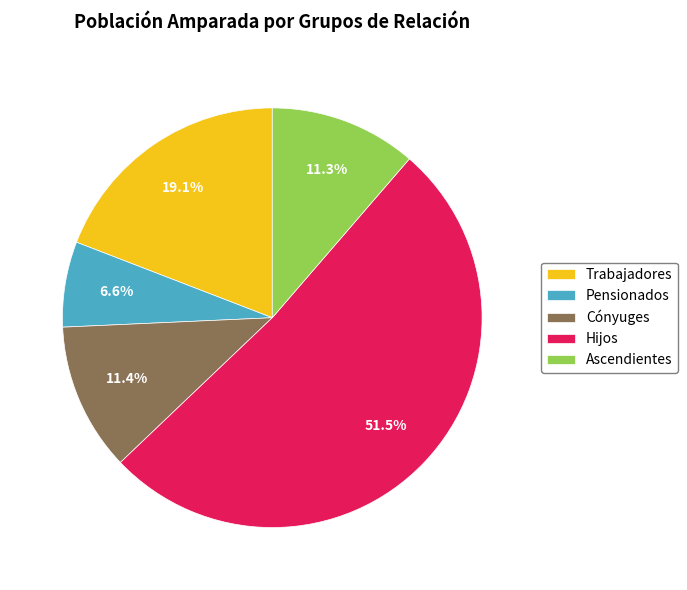

Between Pensionados and Hijos, which is larger?

Hijos